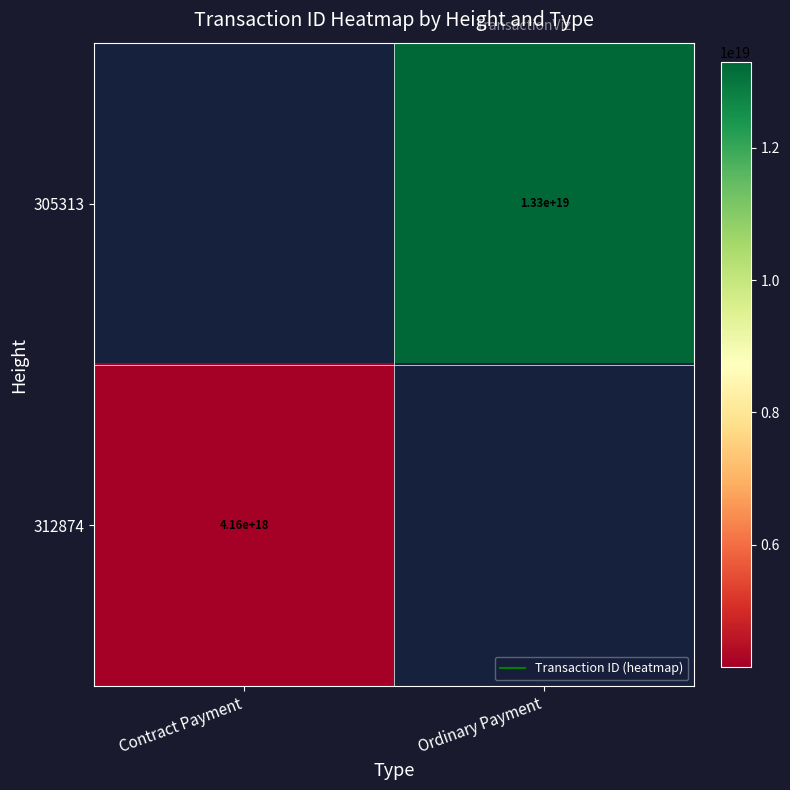

At Ordinary Payment, list the series in order from smallest to largest.

305313, 312874